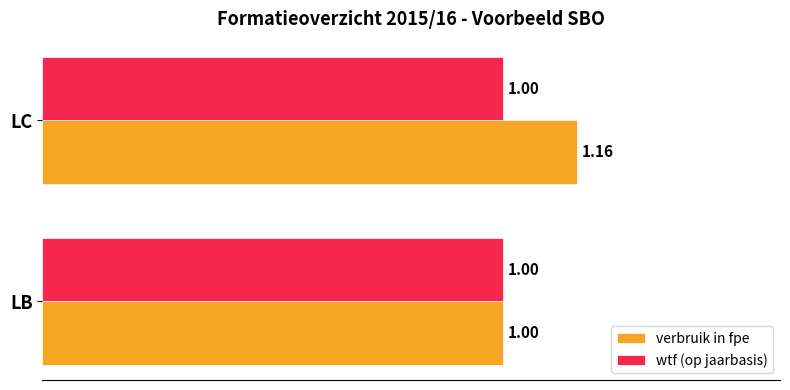

Is the value of wtf (op jaarbasis) at LC greater than the value of verbruik in fpe at LC?

No